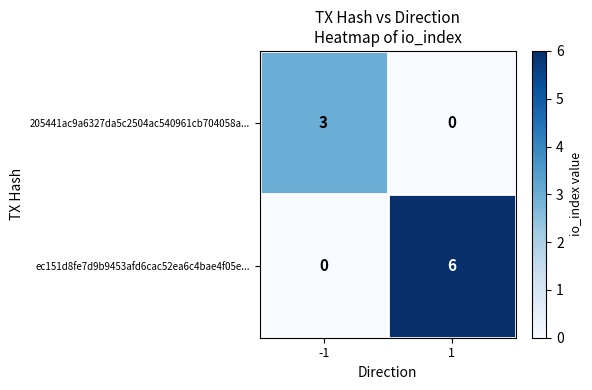

Reading right to left, what are all the values shown in this chart?

205441ac9a6327da5c2504ac540961cb704058a...: 1=0	-1=3
ec151d8fe7d9b9453afd6cac52ea6c4bae4f05e...: 1=6	-1=0